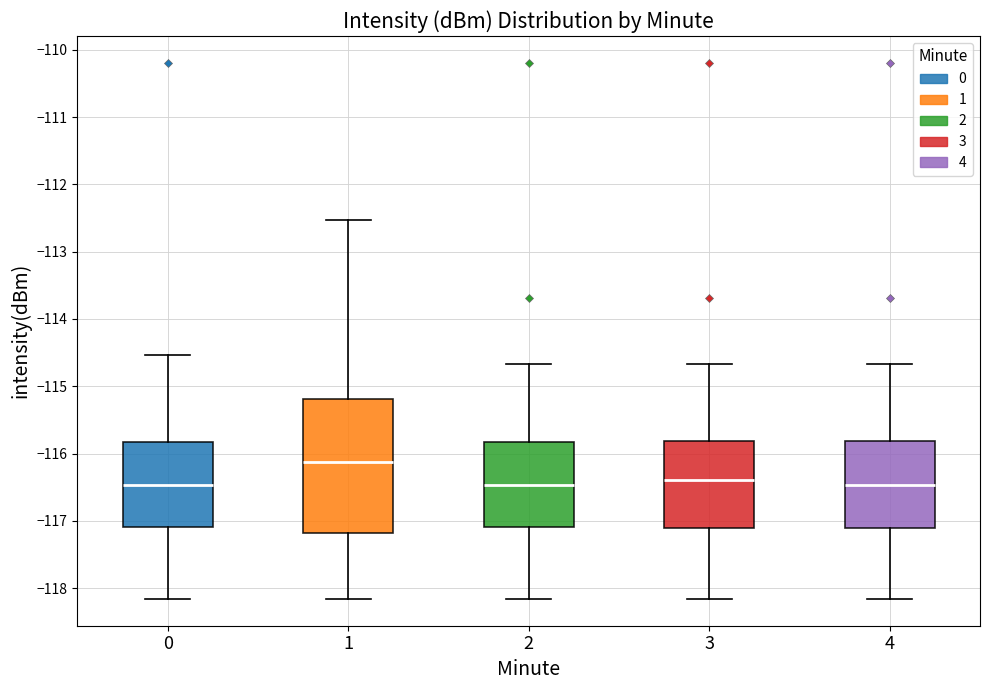

Where does the upper whisker of the box at x = 4 end on the y-axis? The values are not printed on the chart, so give them approximately, as read against the axis.

-114.7